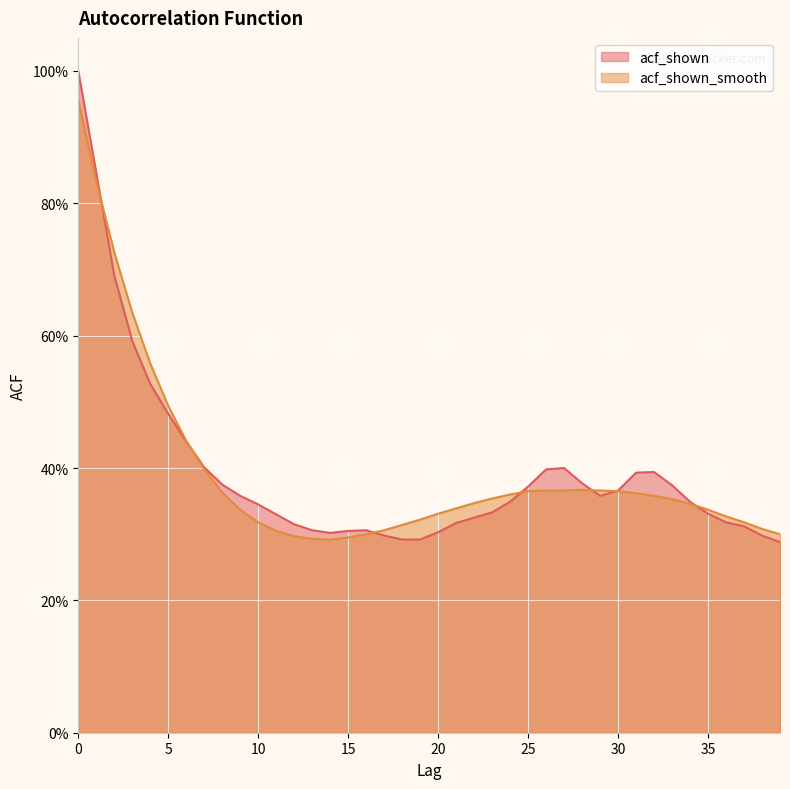

What are all the series names shown in the legend?

acf_shown, acf_shown_smooth